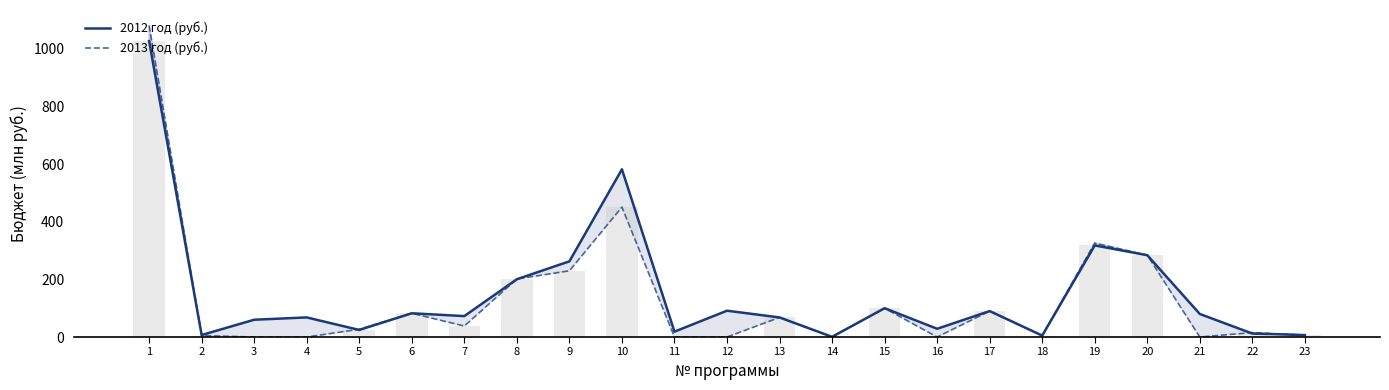

Which series has the largest total across all categories?

2012 год (руб.)